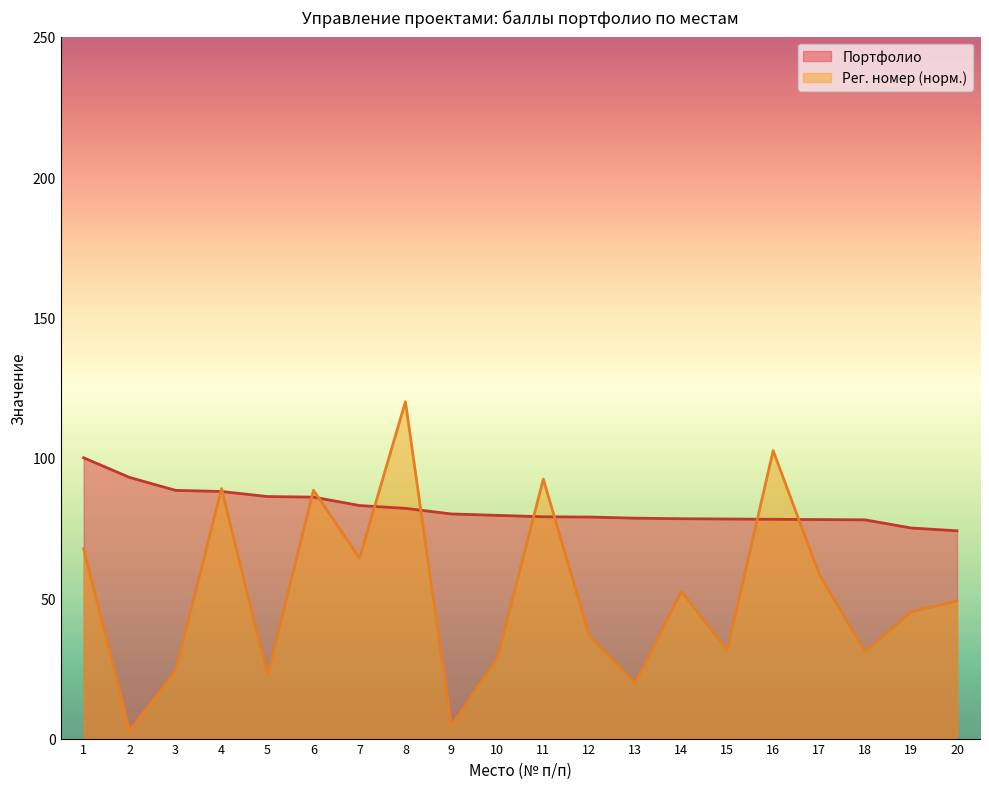

Which series changed the most between 7 and 9?

Рег. номер (норм.)